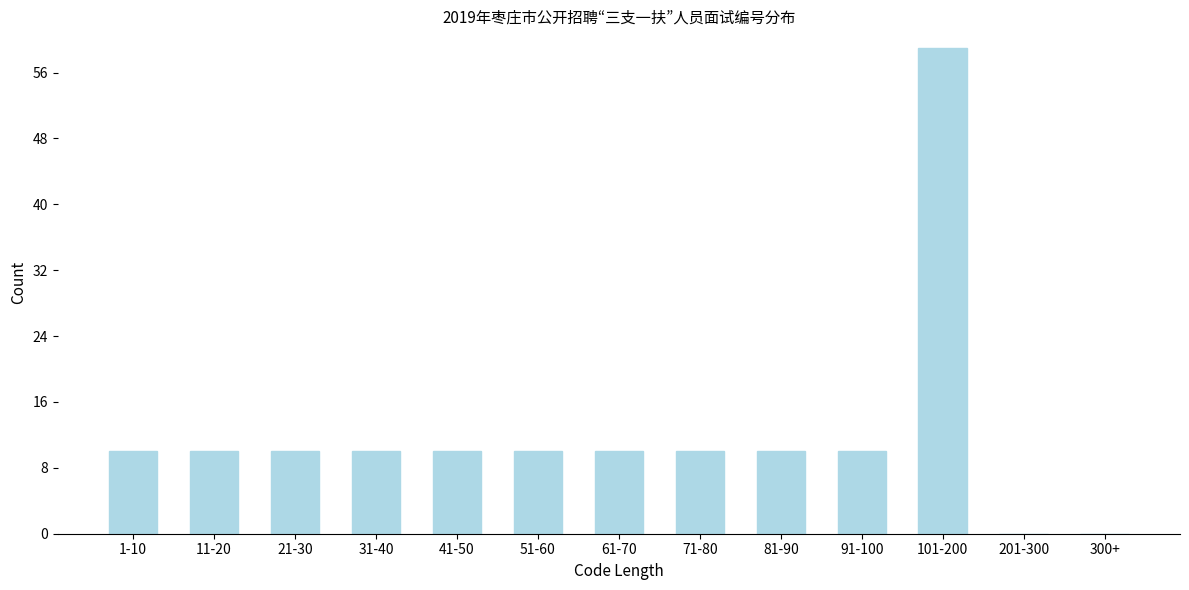

Reading left to right, list all the values displayed in this chart.

1-10=10	11-20=10	21-30=10	31-40=10	41-50=10	51-60=10	61-70=10	71-80=10	81-90=10	91-100=10	101-200=59	201-300=0	300+=0